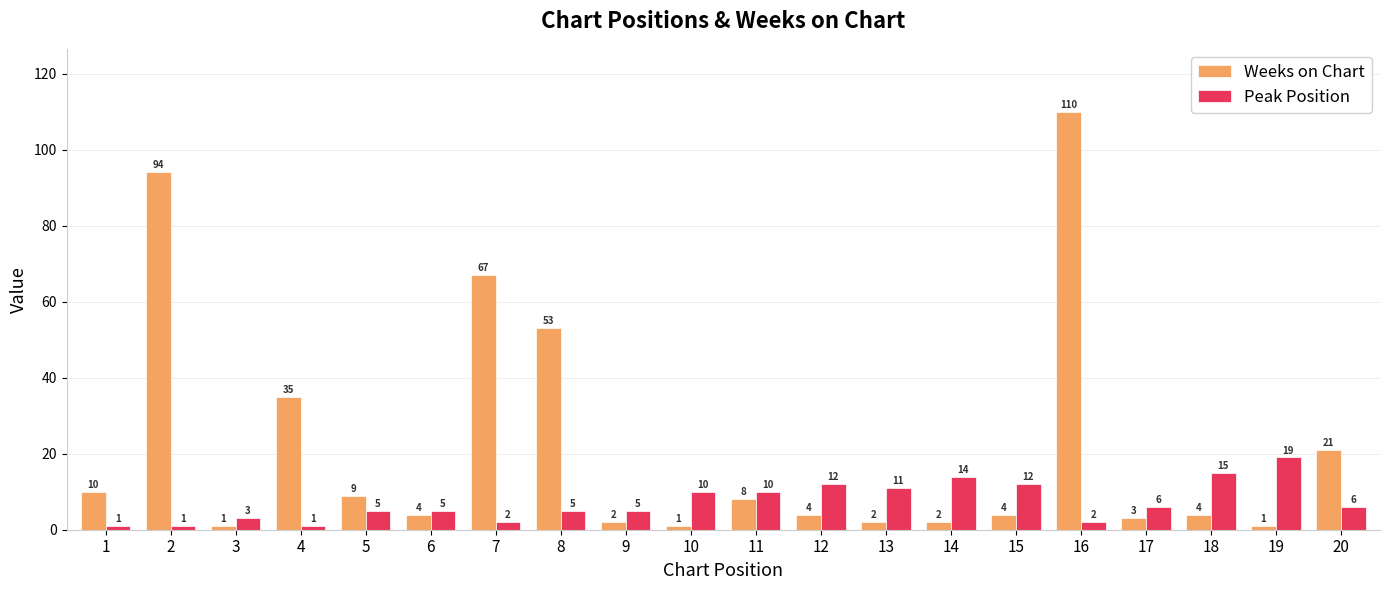

What is the smallest value displayed?

1